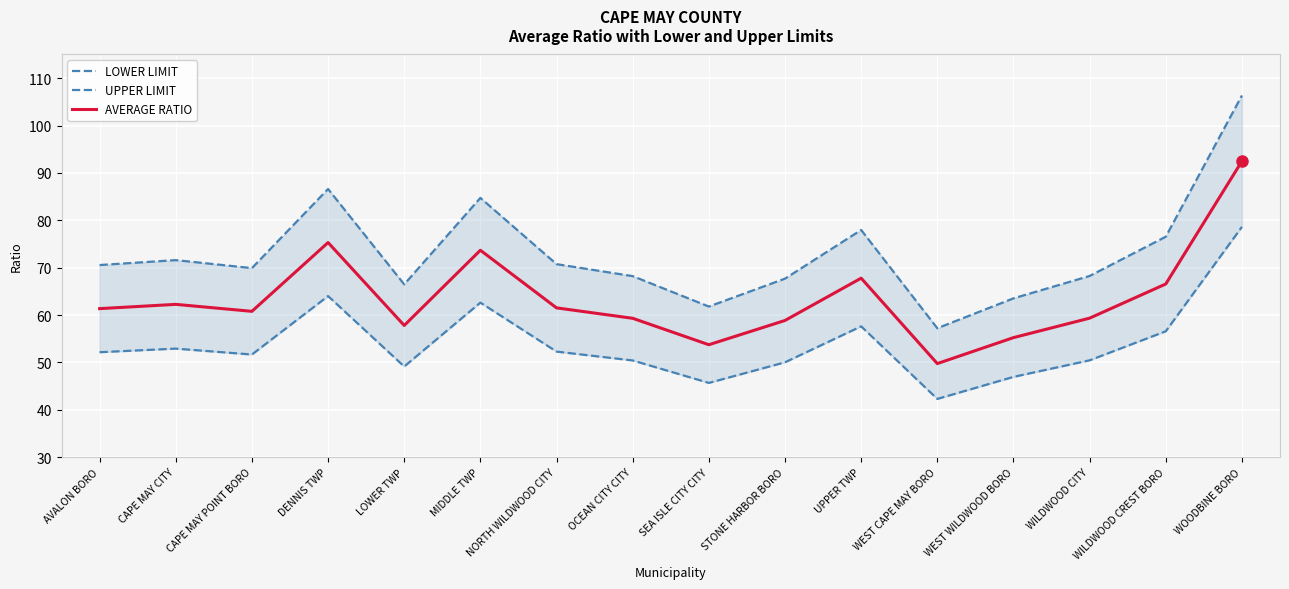

Does the chart display data point markers on the line(s)?

No